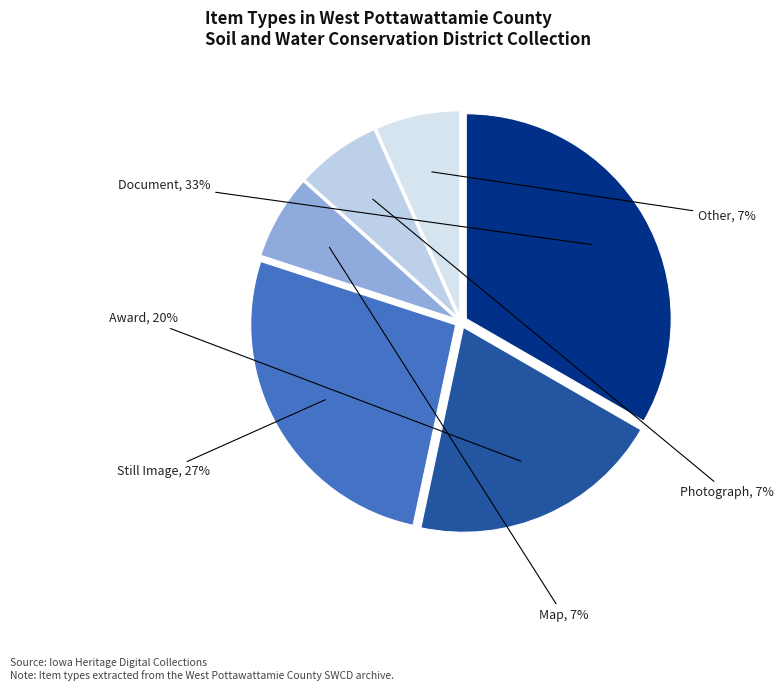

Between Photograph and Document, which is larger?

Document